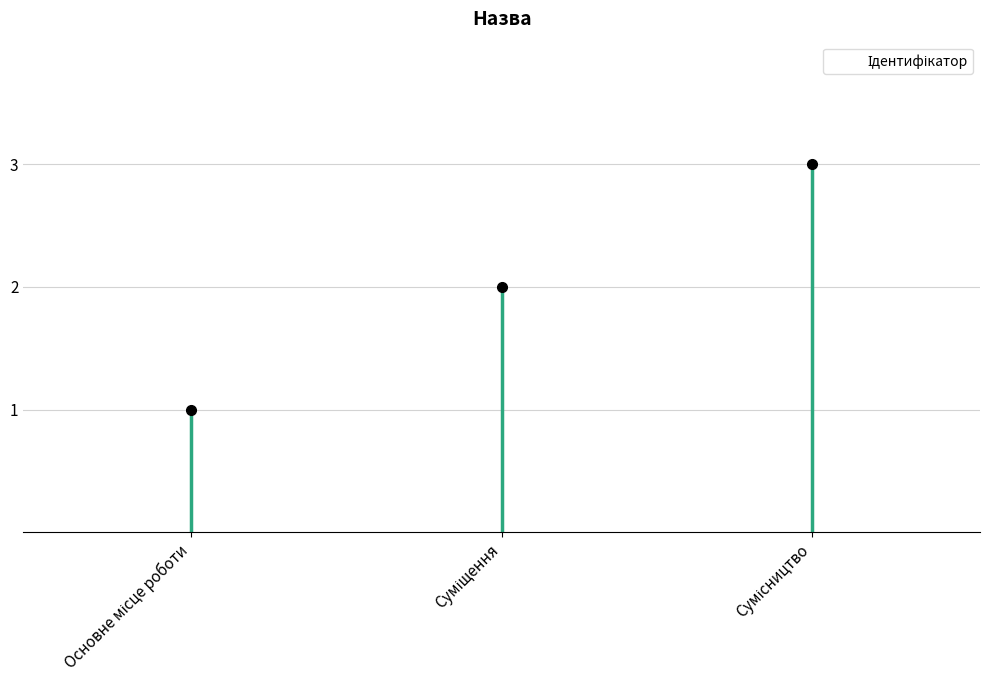

Read the value at Основне місце роботи.

1